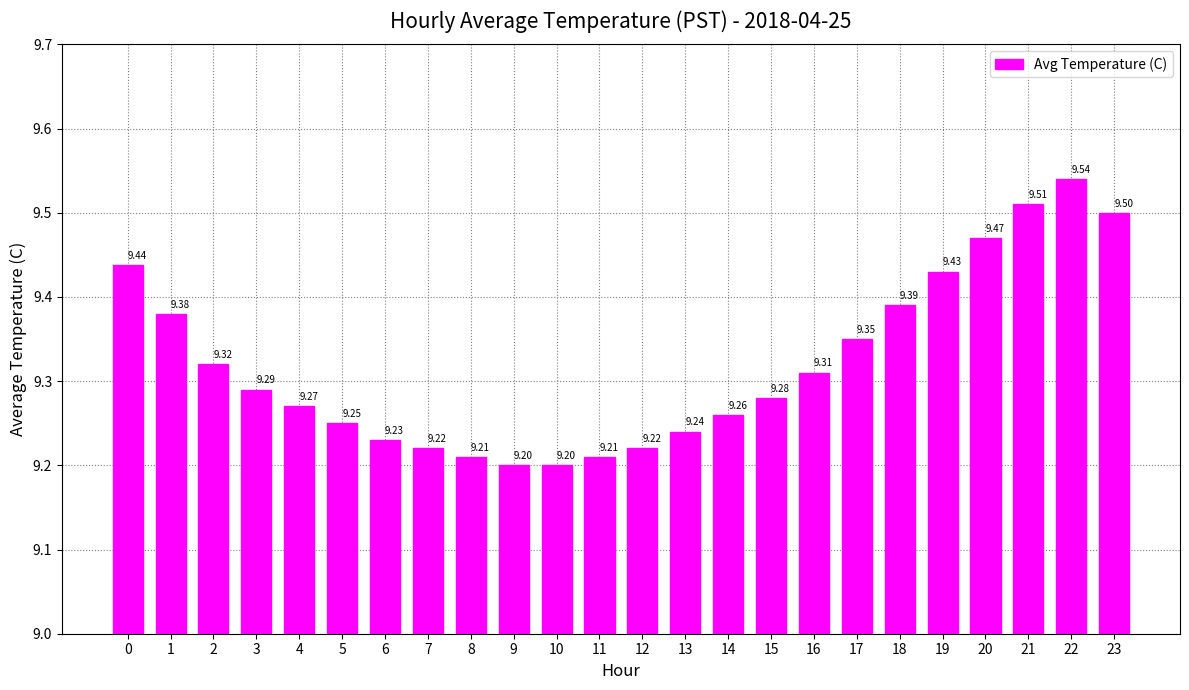

What is the sum of the values at 20 and 7?

18.7